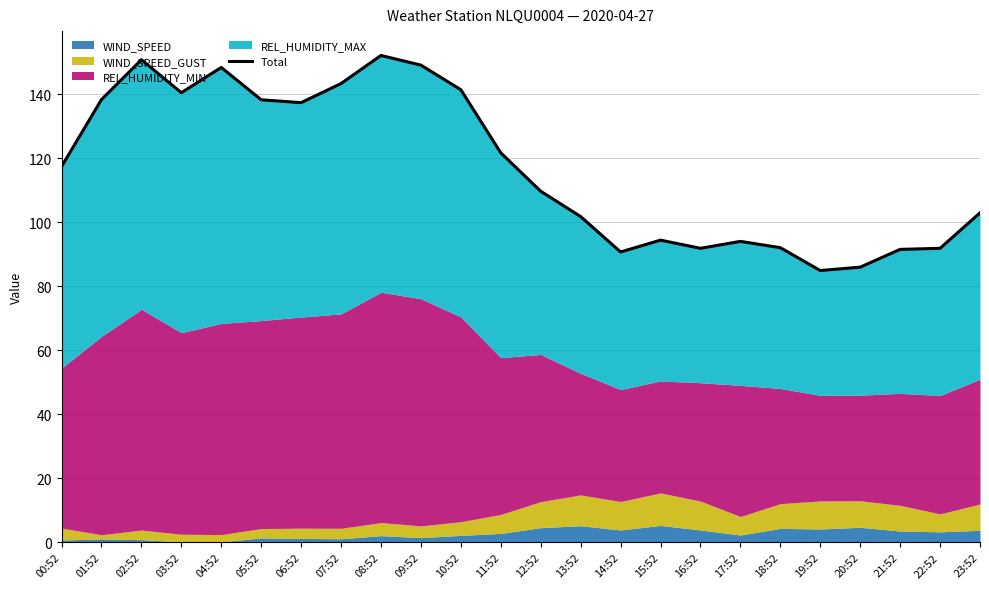

Read the value at 17:52.

94.1